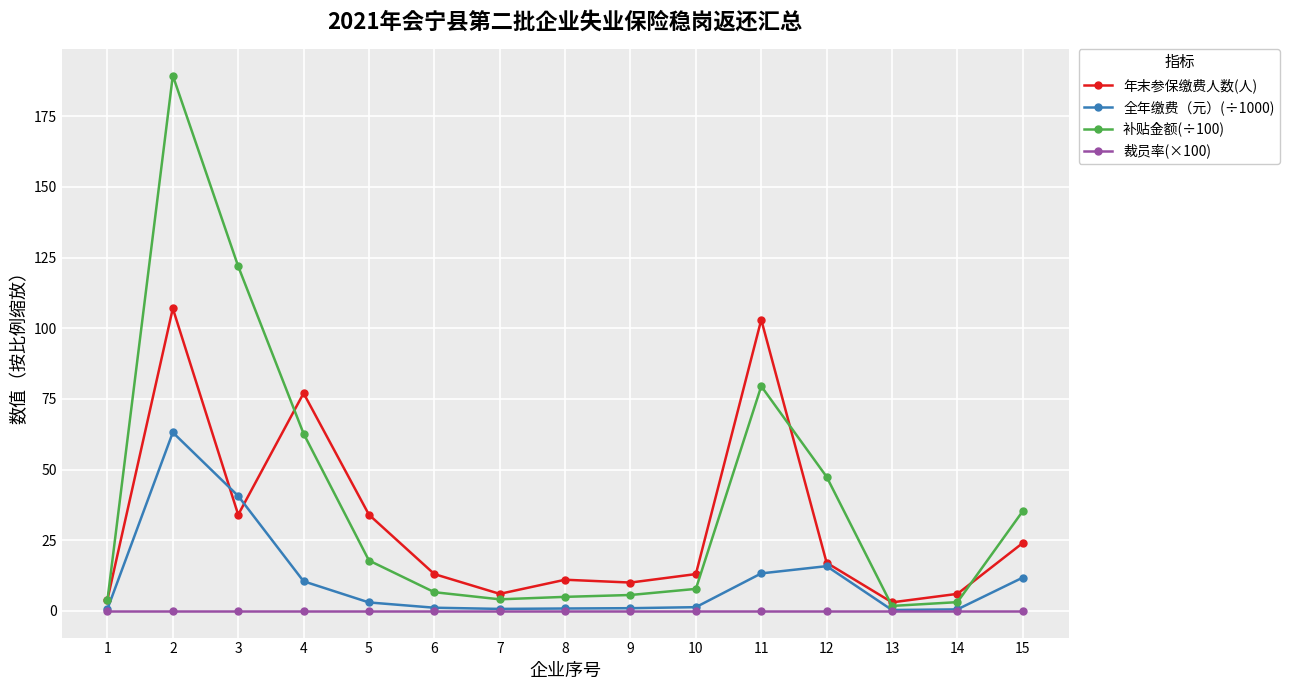

Is this an area chart (filled region under the line)?

No